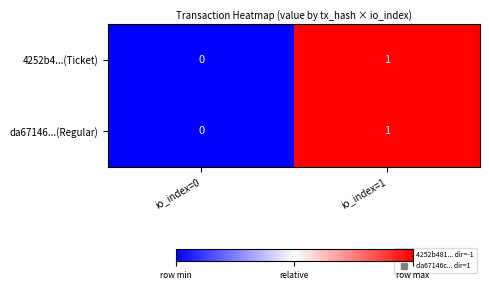

At which label is da67146...(Regular) closest to 0?

io_index=0